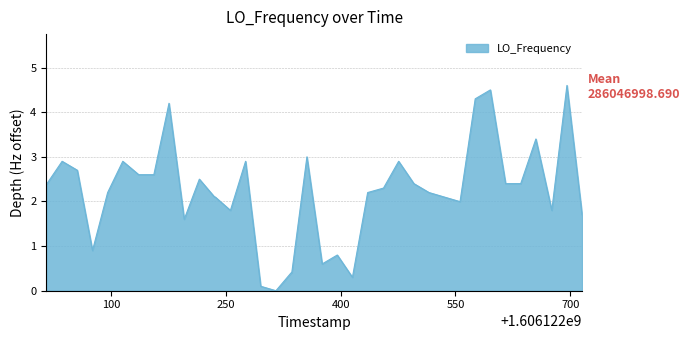

What is the greatest value displayed?

4.6